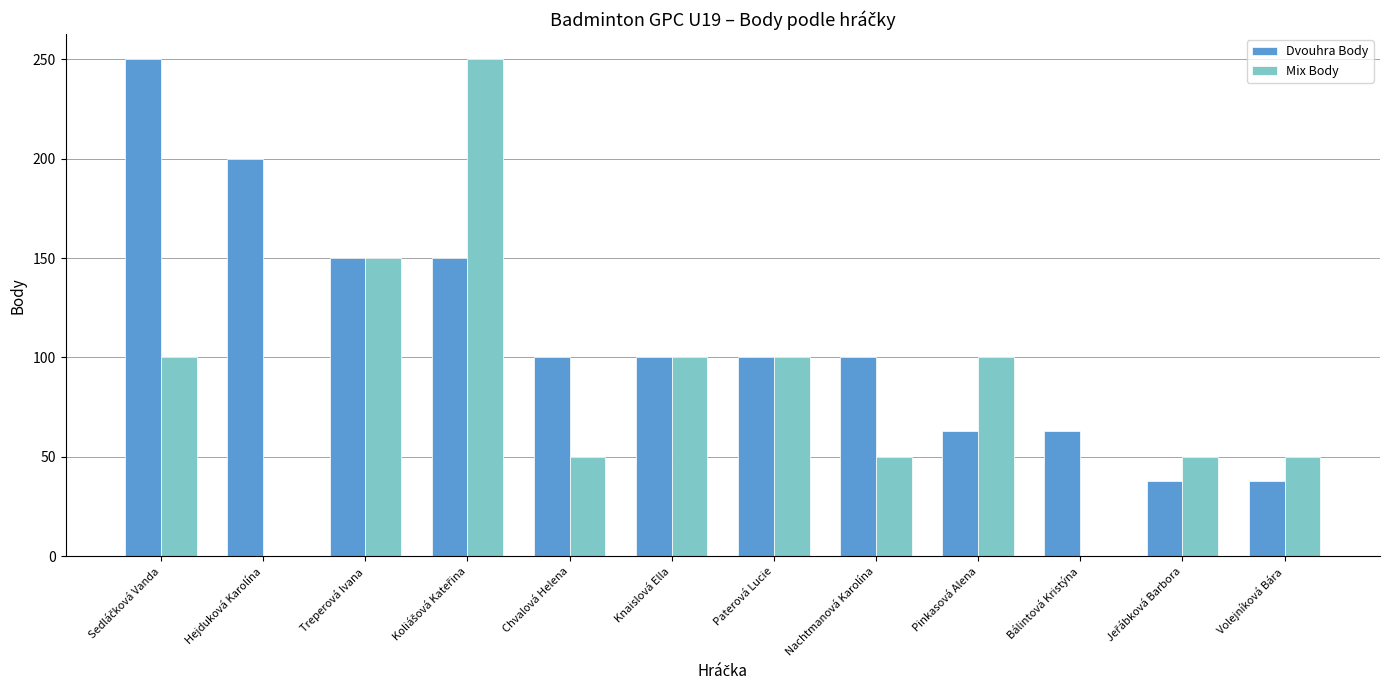

What is the maximum value for Dvouhra Body?

250